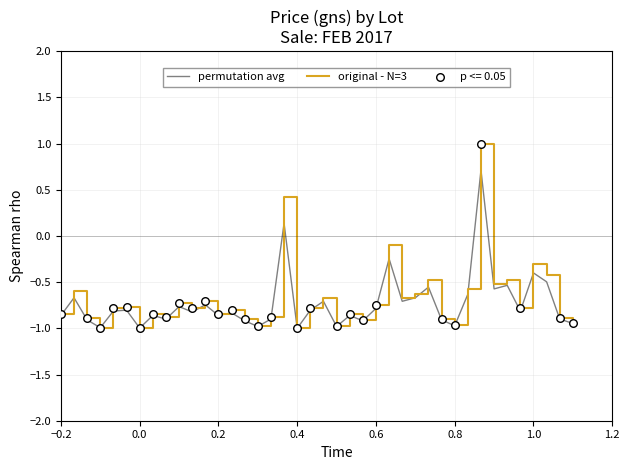

Which series has the widest spread of Y values?

original - N=3